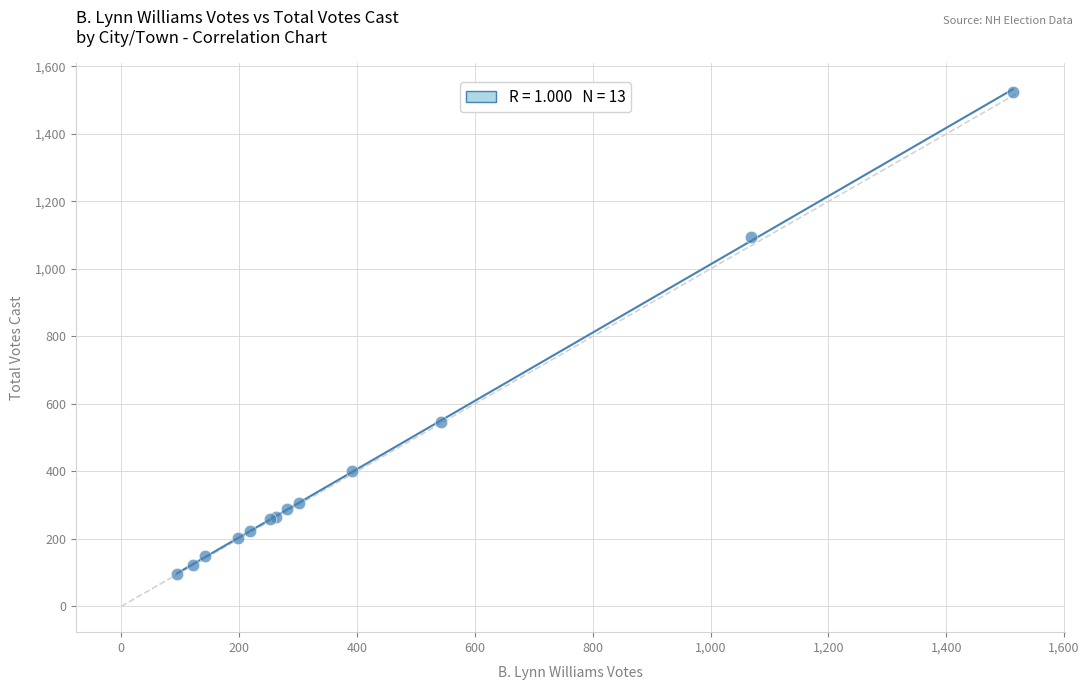

What Y value in the scatter plot is closest to 810?

546